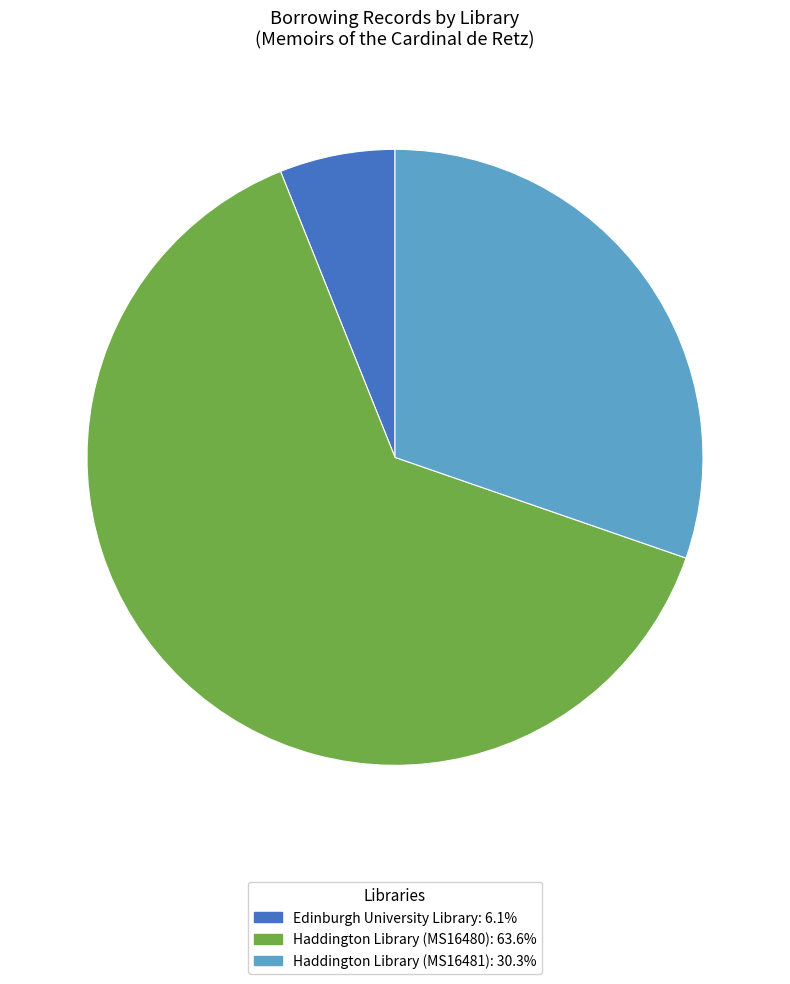

Is there any slice that represents more than half of the pie?

Yes